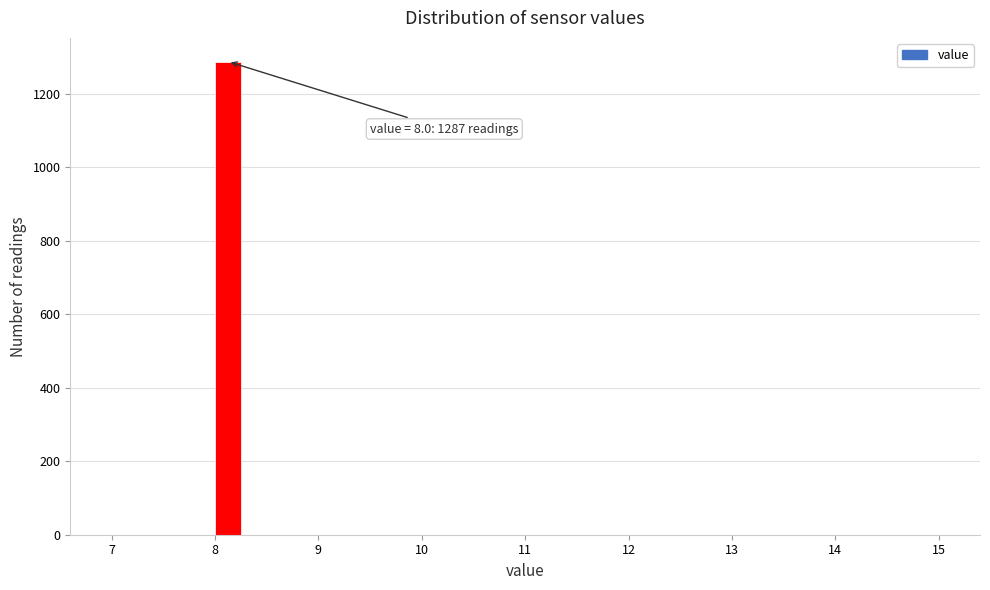

Read against the x-axis, roughly where is the centre of the tallest bar?

8.1